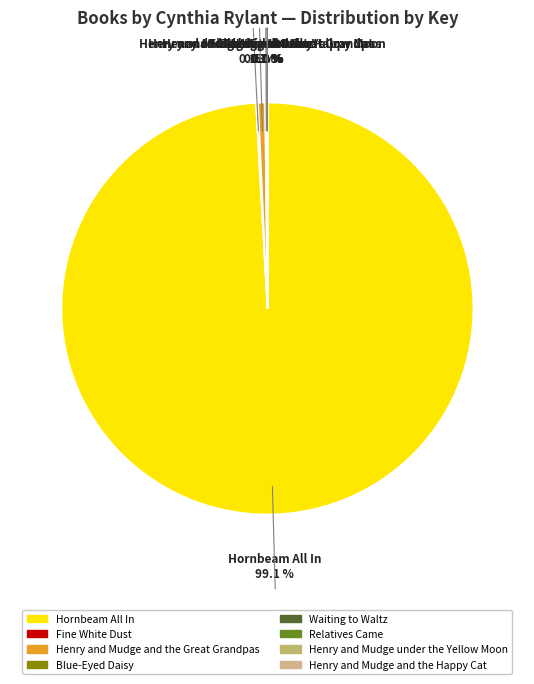

What portion of the pie excludes Hornbeam All In?

0.9%